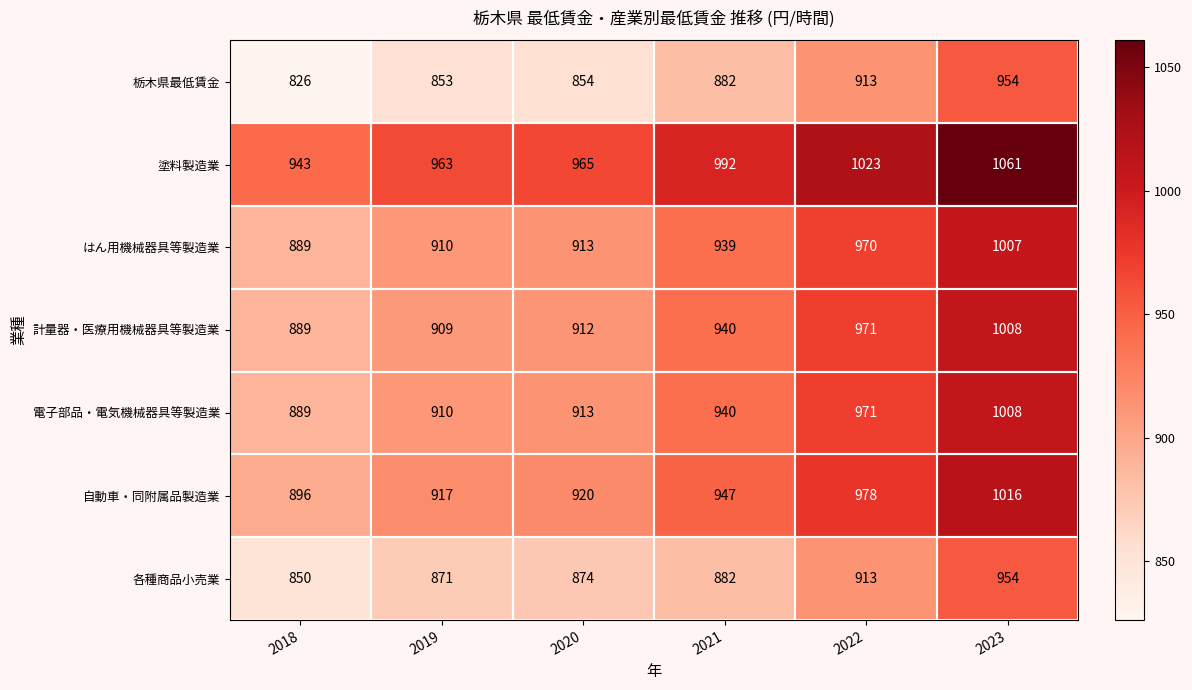

What is the spread (max minus min) of values at 2020?

111